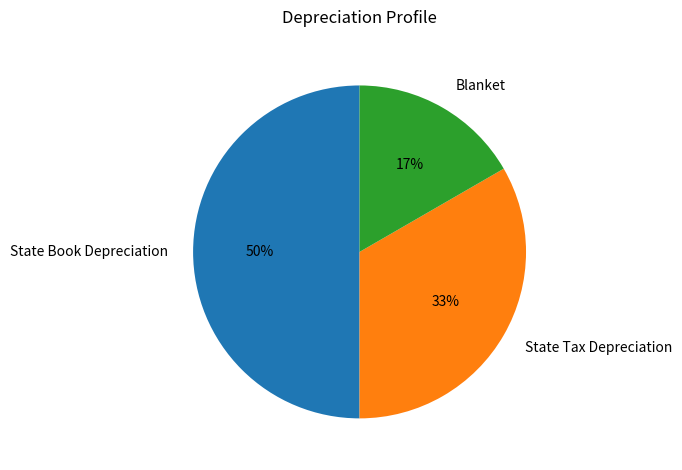

Is the sum of State Tax Depreciation and State Book Depreciation greater than half?

Yes